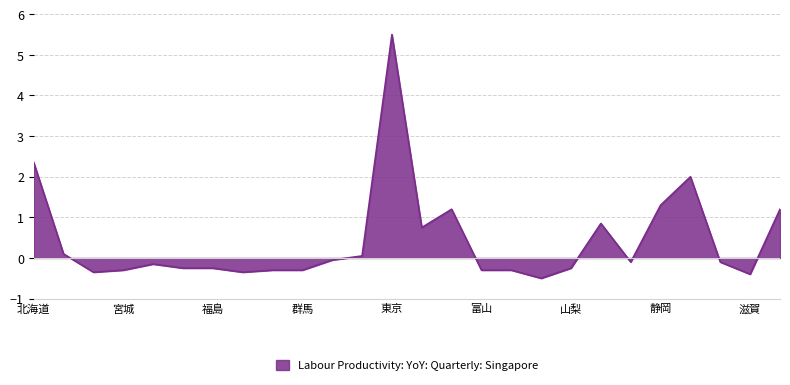

What is the smallest value displayed?

-0.5